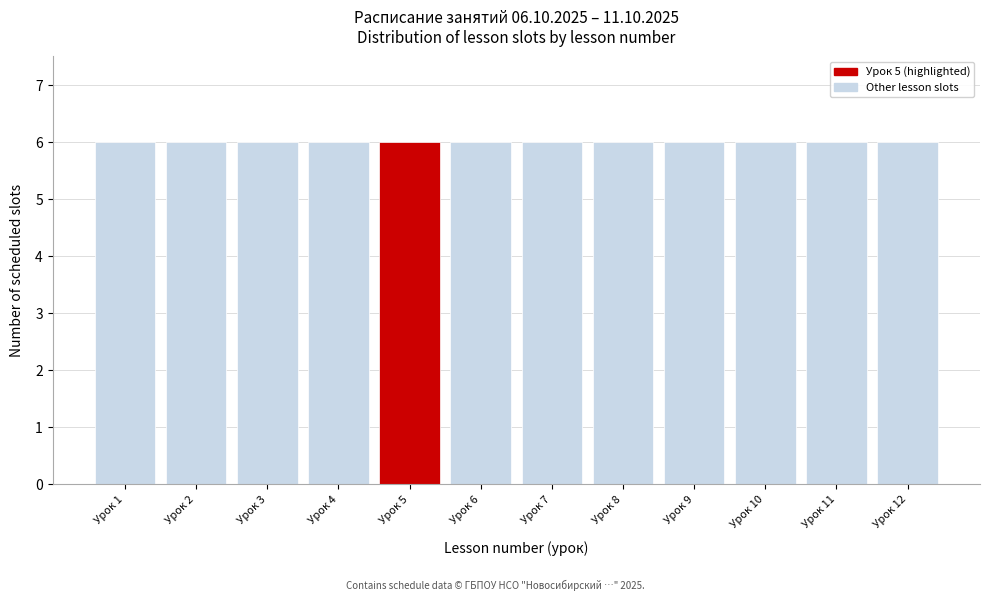

What is the height of the bar covering 5.5 to 6.5 on the x-axis? The values are not printed on the chart, so give them approximately, as read against the axis.

6